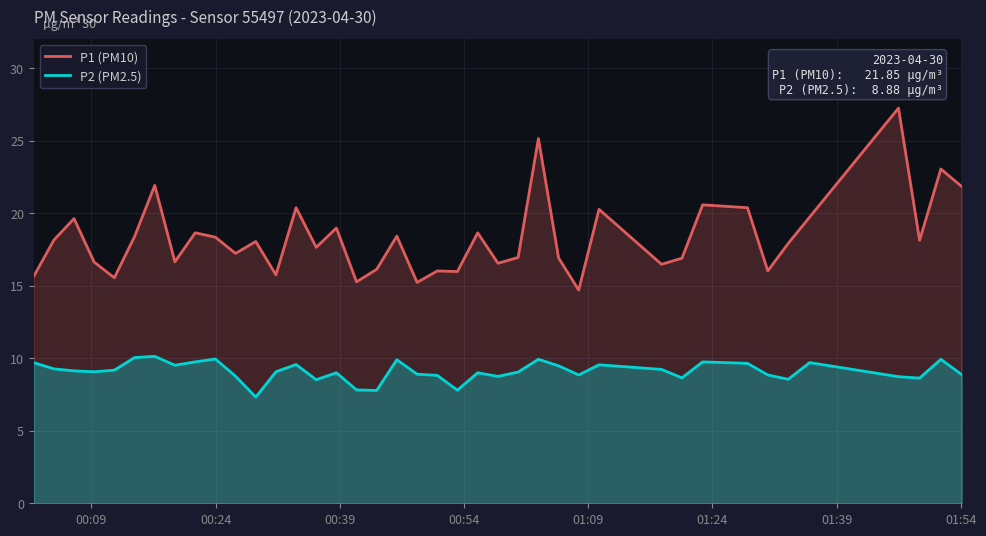

True or false: P1 (PM10) and P2 (PM2.5) intersect in this chart.

False